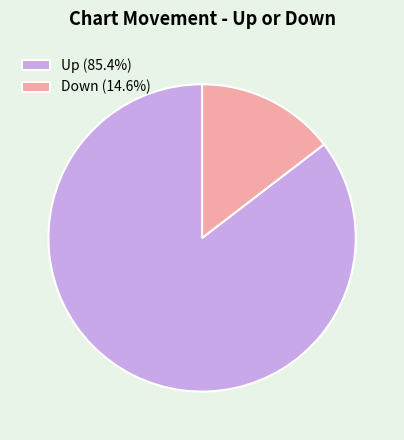

Is the sum of Up (85.4%) and Down (14.6%) greater than half?

Yes